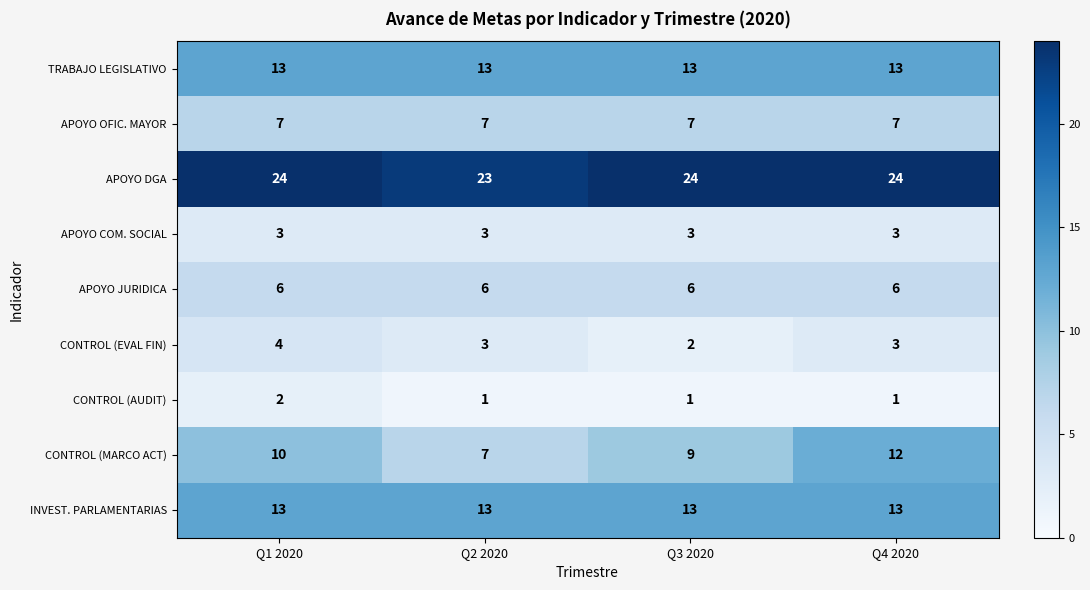

What is the spread (max minus min) of values at Q1 2020?

22